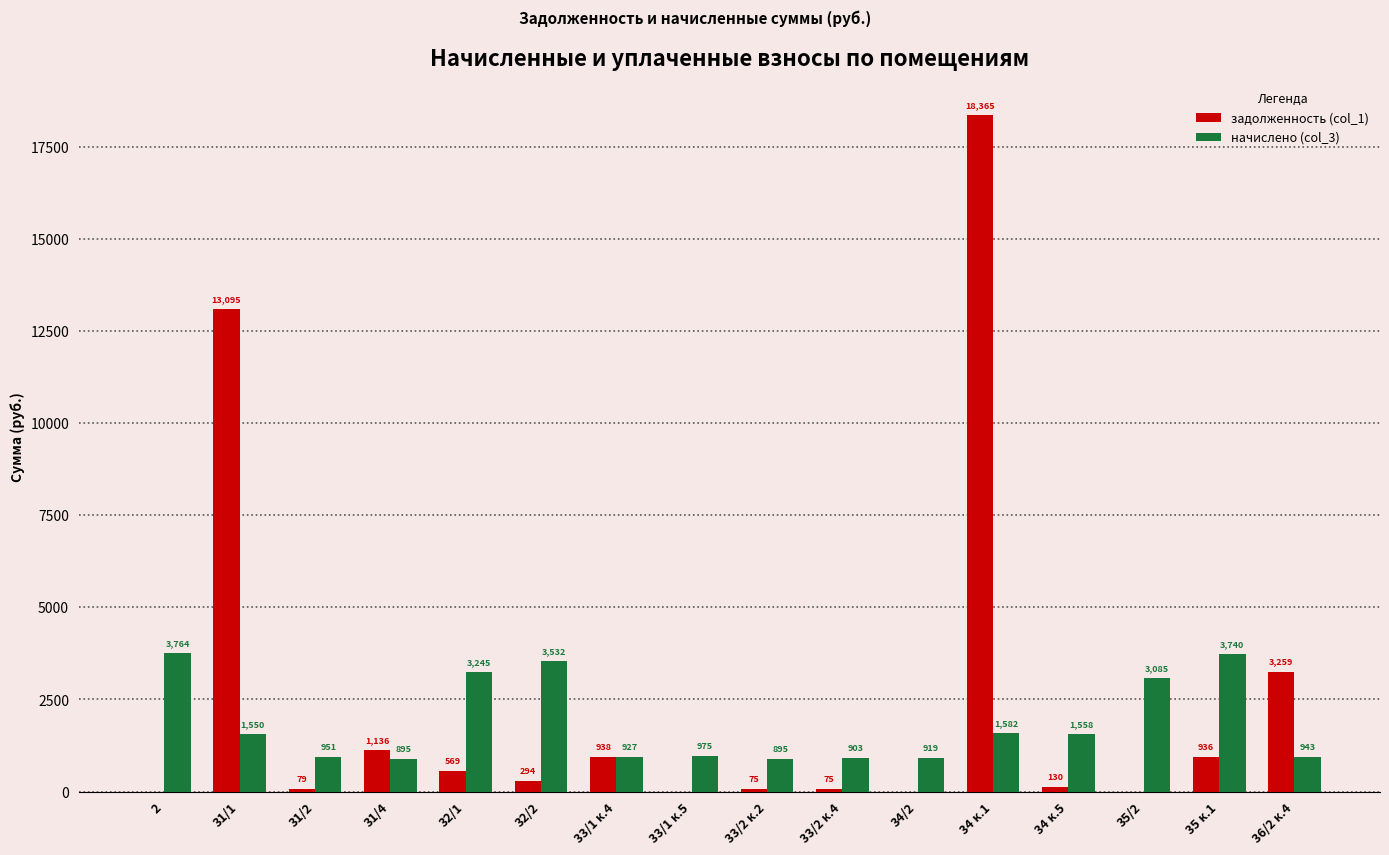

Which series changed the most between 33/2 к.4 and 35/2?

начислено (col_3)